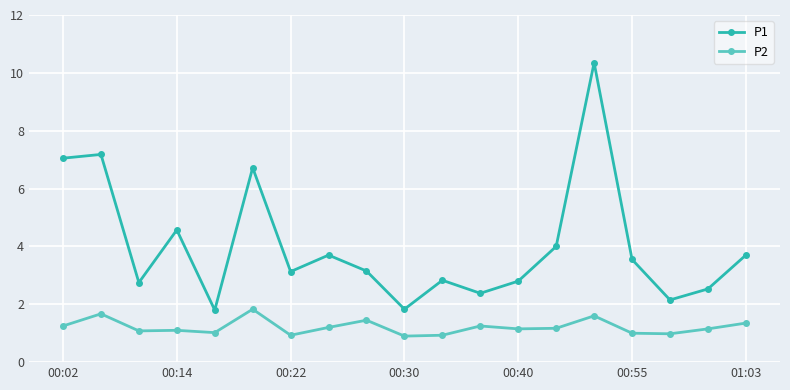

At how many categories does at least one series exceed 7?

3